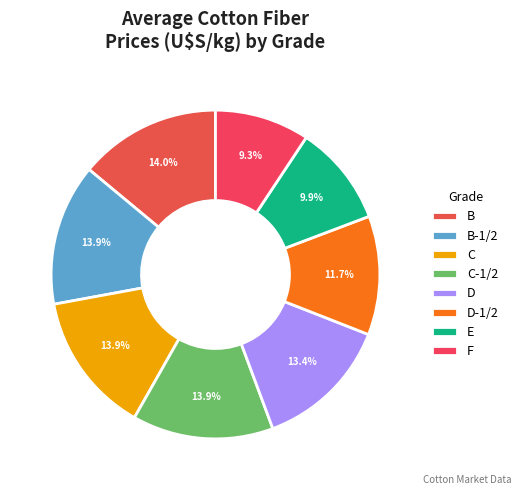

How many slices are in this pie chart?

8